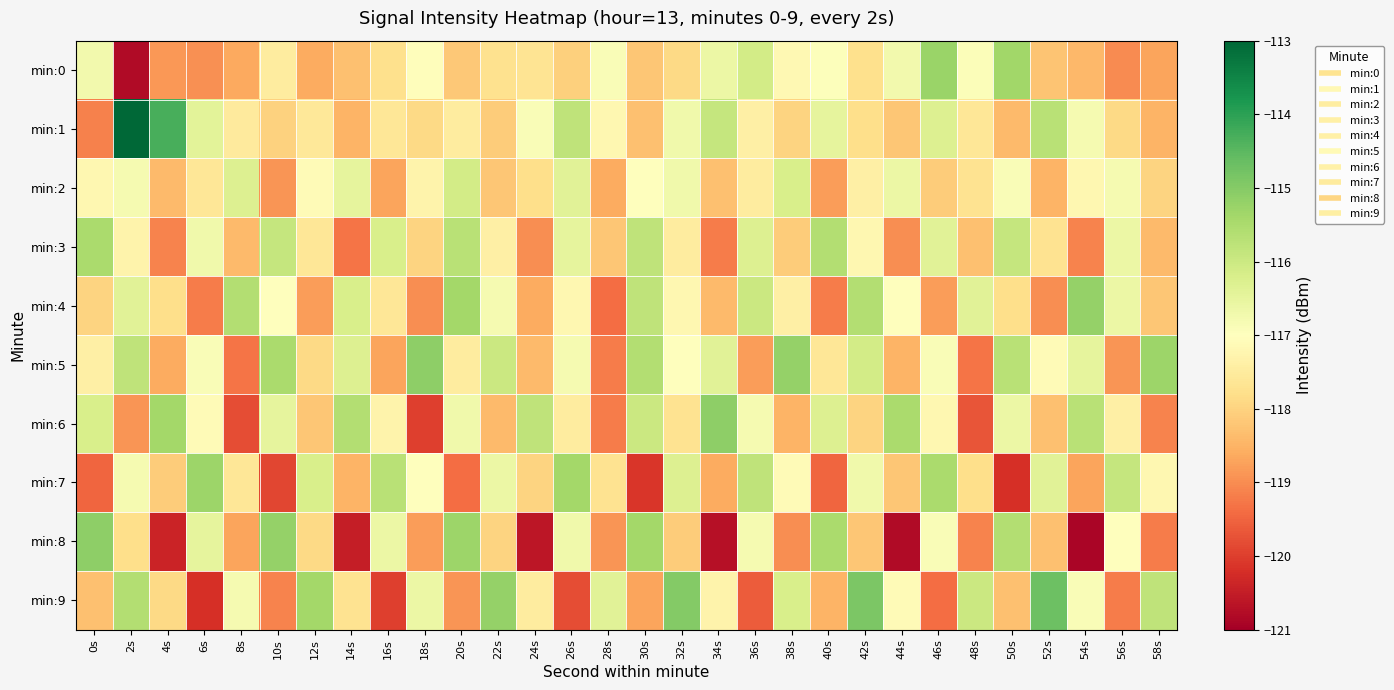

At 16s, list the series in order from smallest to largest.

min:9, min:2, min:5, min:0, min:1, min:4, min:6, min:8, min:3, min:7